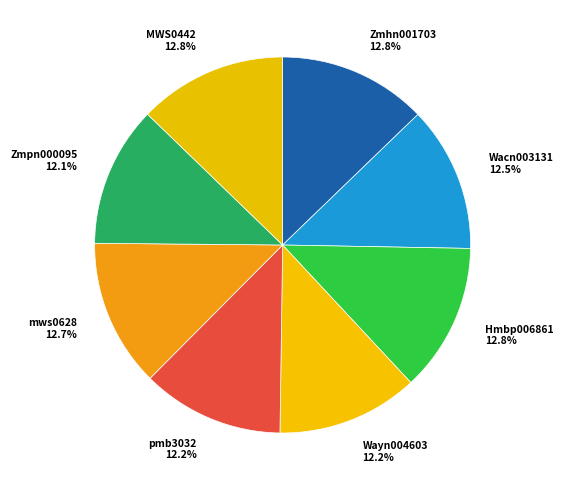

How many slices are in this pie chart?

8